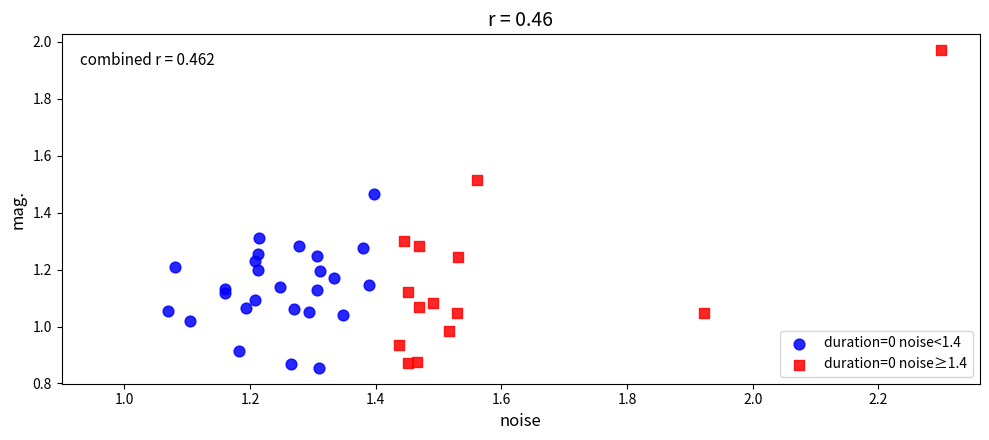

Which series has the largest Y range (max minus min)?

duration=0 noise≥1.4